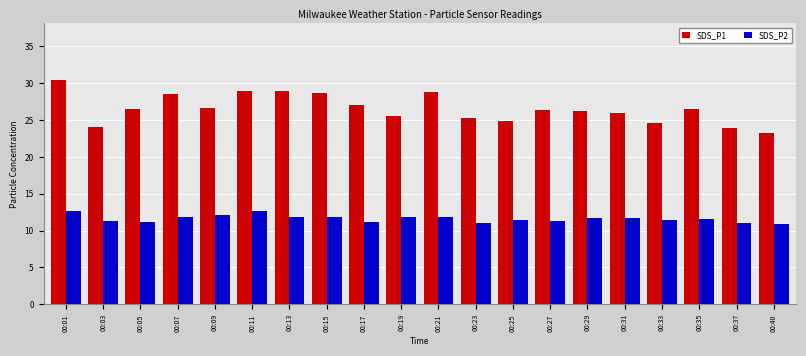

What is the lowest value of the SDS_P1 series?

23.3